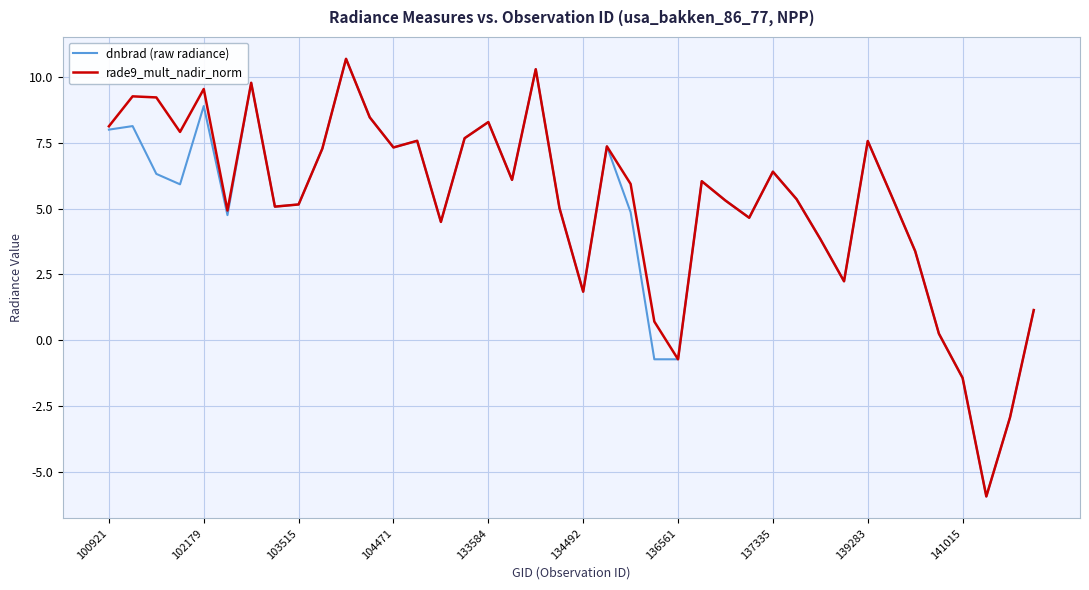

What is the maximum value shown in the chart?

10.7